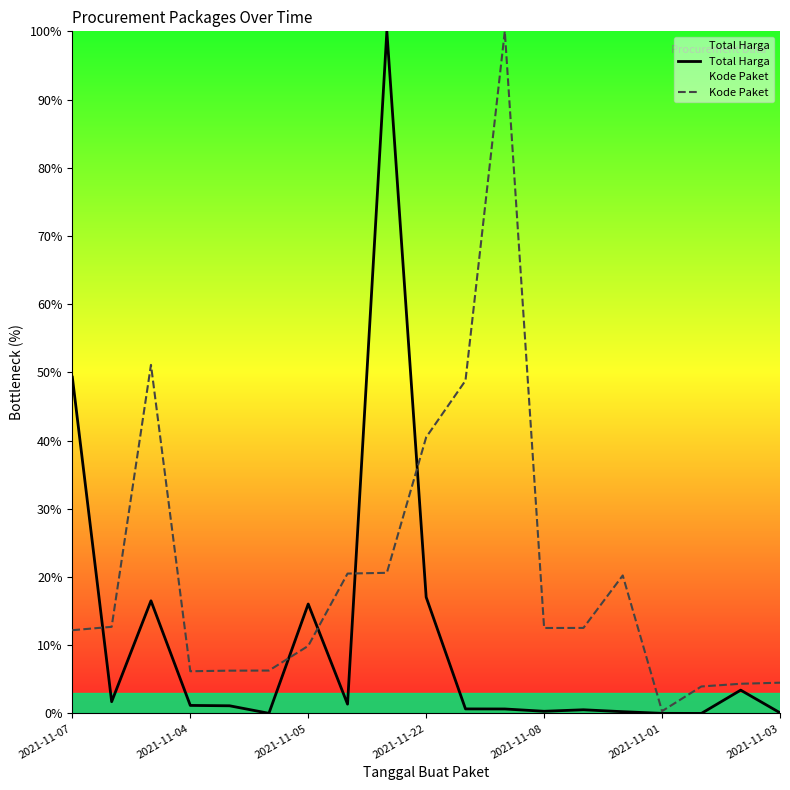

Is this an area chart (filled region under the line)?

No